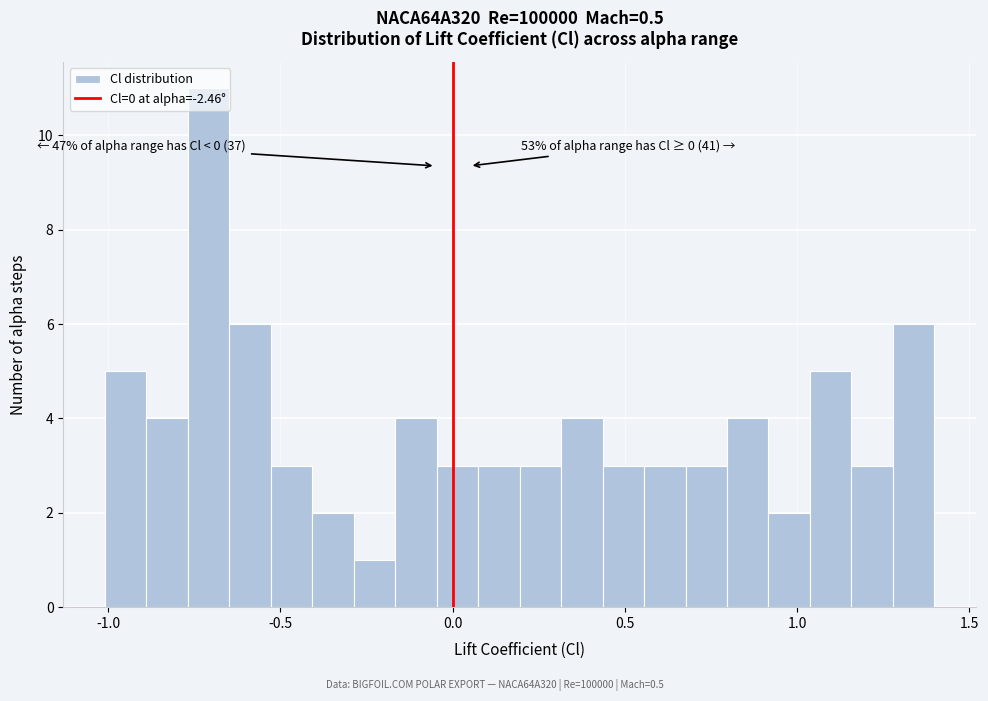

Read against the x-axis, roughly where is the centre of the tallest bar?

-0.70